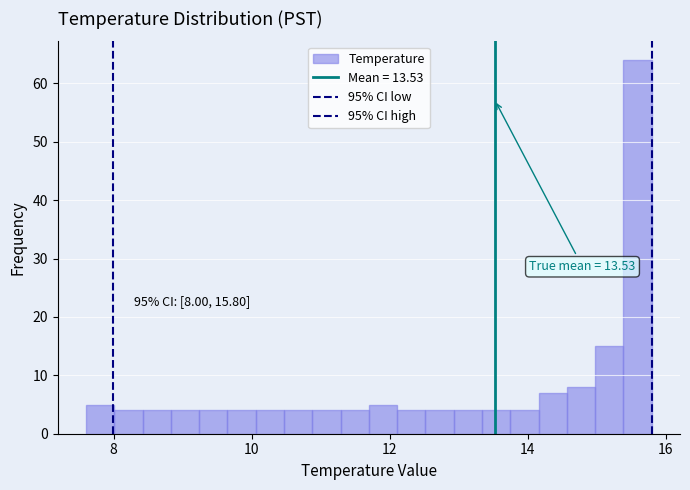

Read against the x-axis, roughly where is the centre of the tallest bar?

15.6